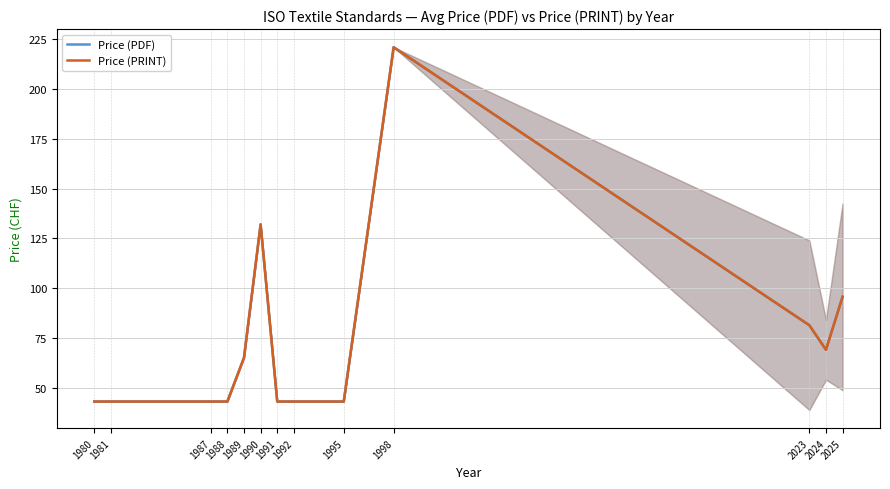

Which series has the largest range (max minus min)?

Price (PDF)